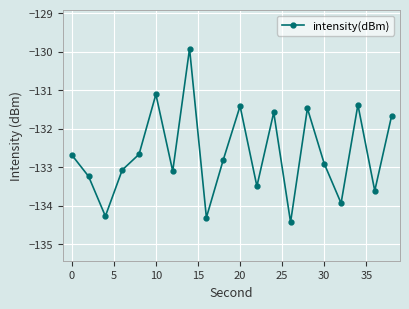

Reading left to right, list all the values displayed in this chart.

-132.7	-133.2	-134.3	-133.1	-132.7	-131.1	-133.1	-129.9	-134.3	-132.8	-131.4	-133.5	-131.6	-134.4	-131.5	-132.9	-133.9	-131.4	-133.6	-131.7